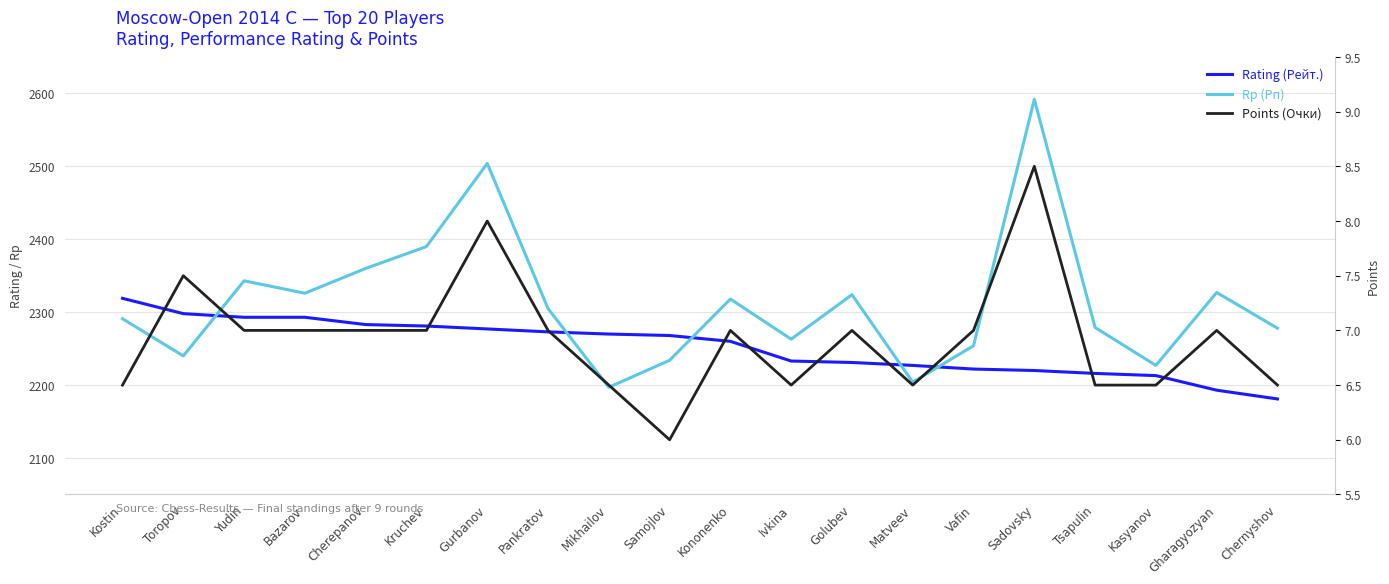

The value of Rating (Рейт.) at Matveev is 2227.0. True or false?

True